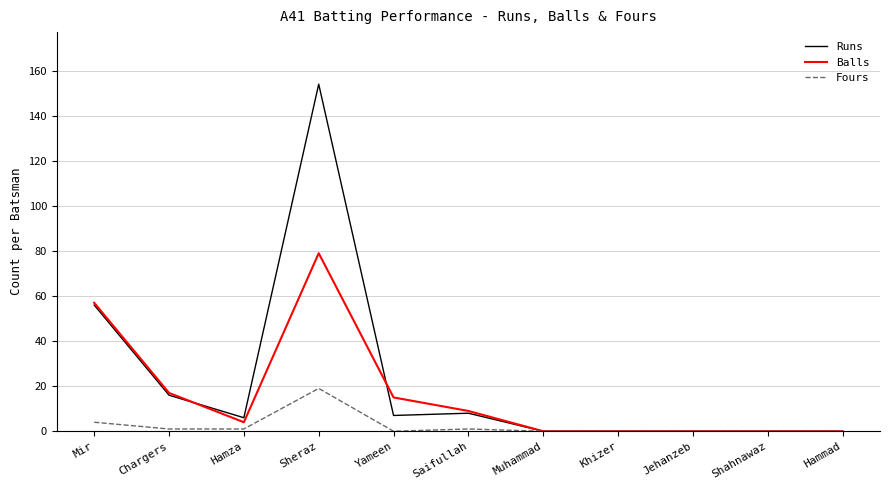

What are all the series names shown in the legend?

Runs, Balls, Fours